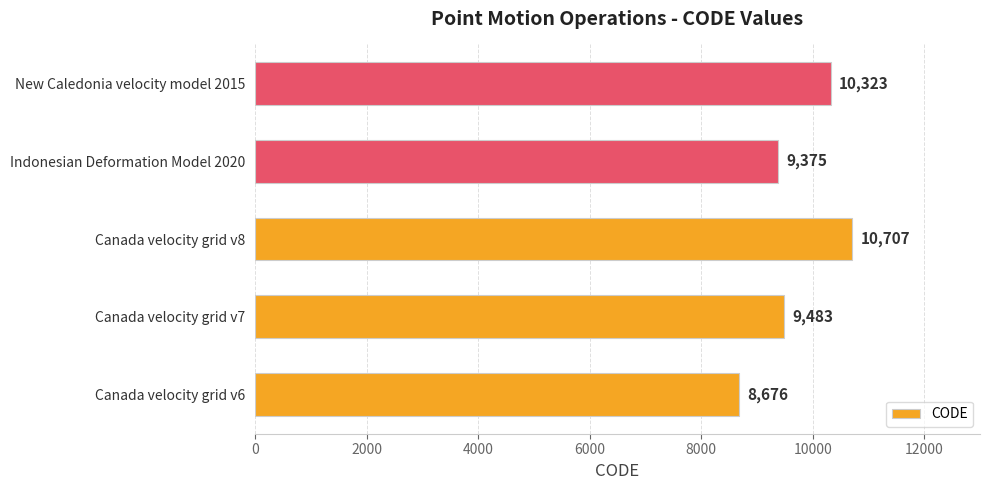

Reading bottom to top, transcribe all the data shown in this chart.

Canada velocity grid v6=8676	Canada velocity grid v7=9483	Canada velocity grid v8=10707	Indonesian Deformation Model 2020=9375	New Caledonia velocity model 2015=10323